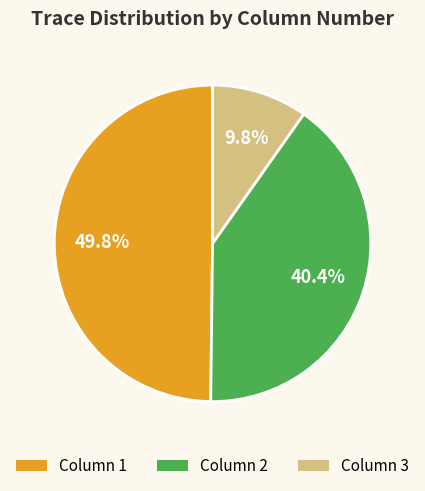

True or false: Column 1 accounts for 50% of the total.

True